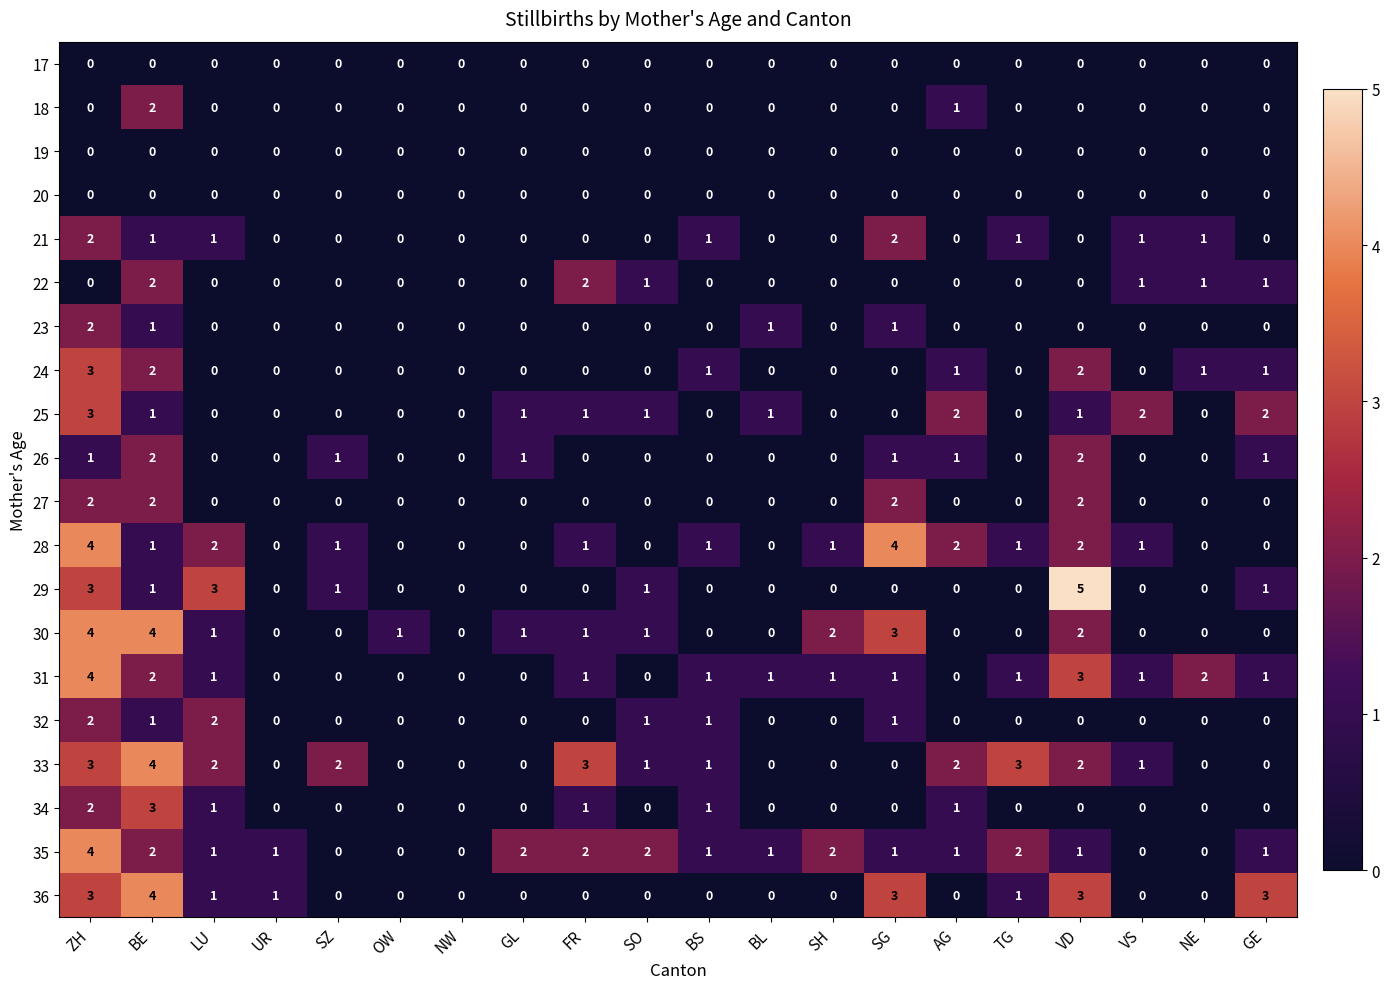

Which series changed the most between LU and AG?

29